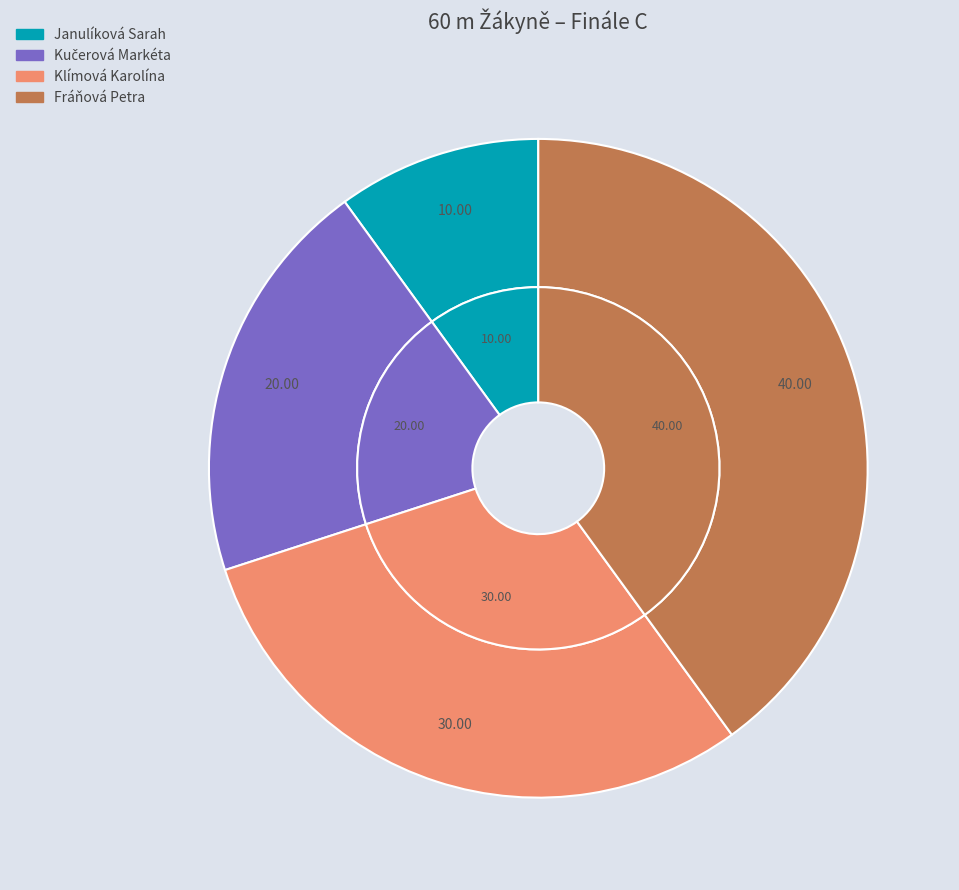

Do Fráňová Petra and Kučerová Markéta together represent more than half of the pie?

Yes